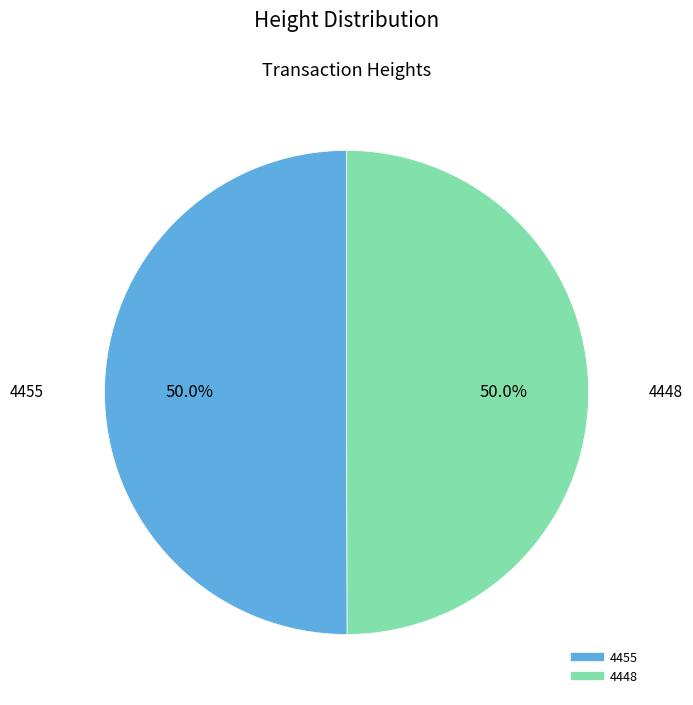

What is the ratio of the value at 4448 to the value at 4455?

1.0